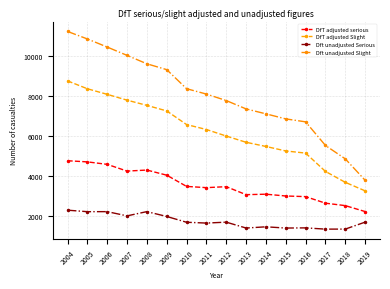

True or false: Dft unadjusted Serious and Dft unadjusted Slight cross at least once.

False